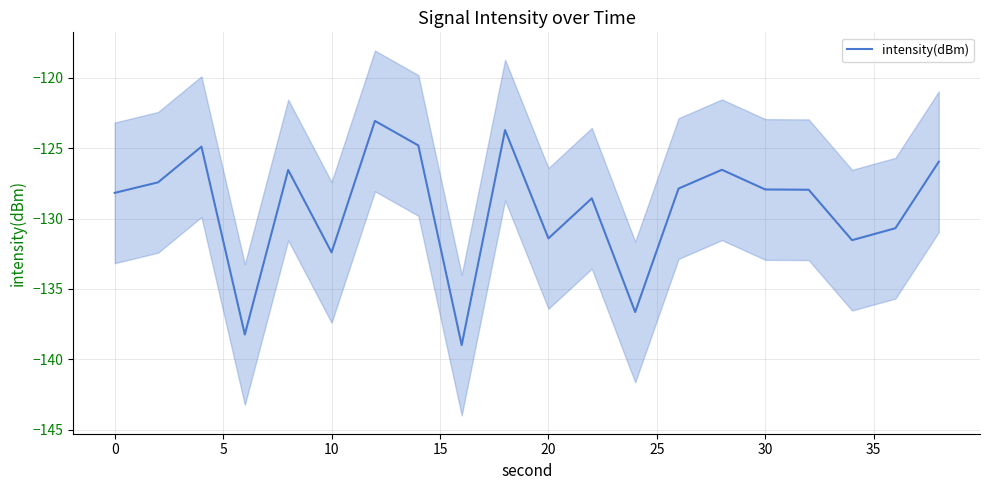

True or false: intensity(dBm) has a value of -131.4 at 20.

True